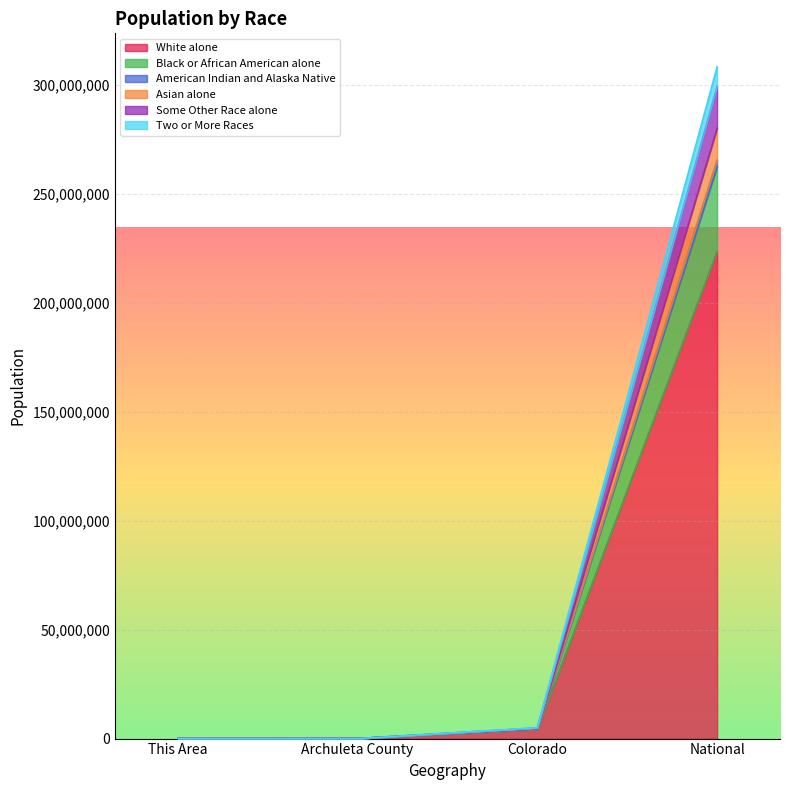

At which category is the sum across all series the highest?

National